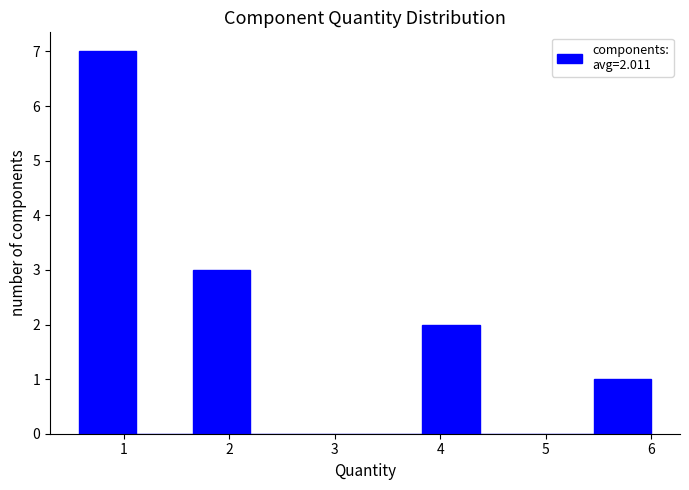

Over which range of the x-axis is the bar tallest?

0.6 to 1.1